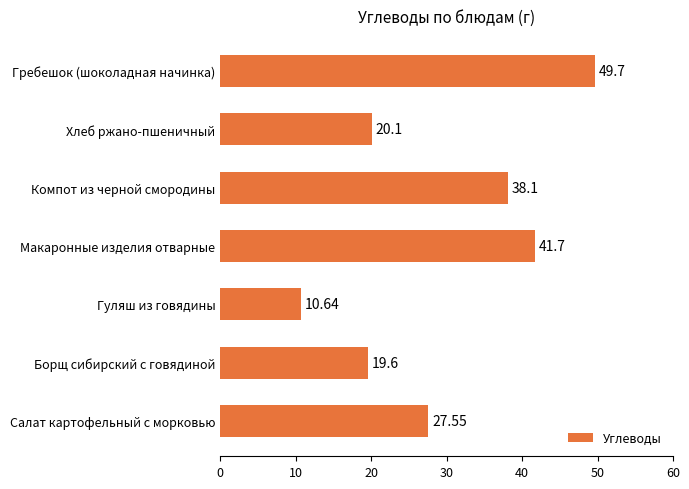

Which has a higher value, Гуляш из говядины or Гребешок (шоколадная начинка)?

Гребешок (шоколадная начинка)